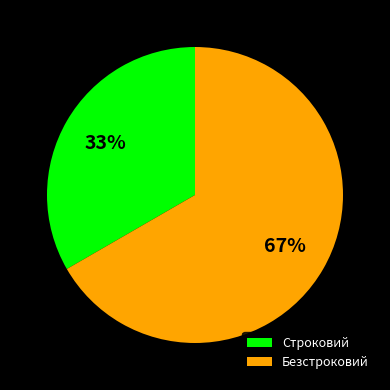

The Строковий slice represents 23% of the pie. True or false?

False